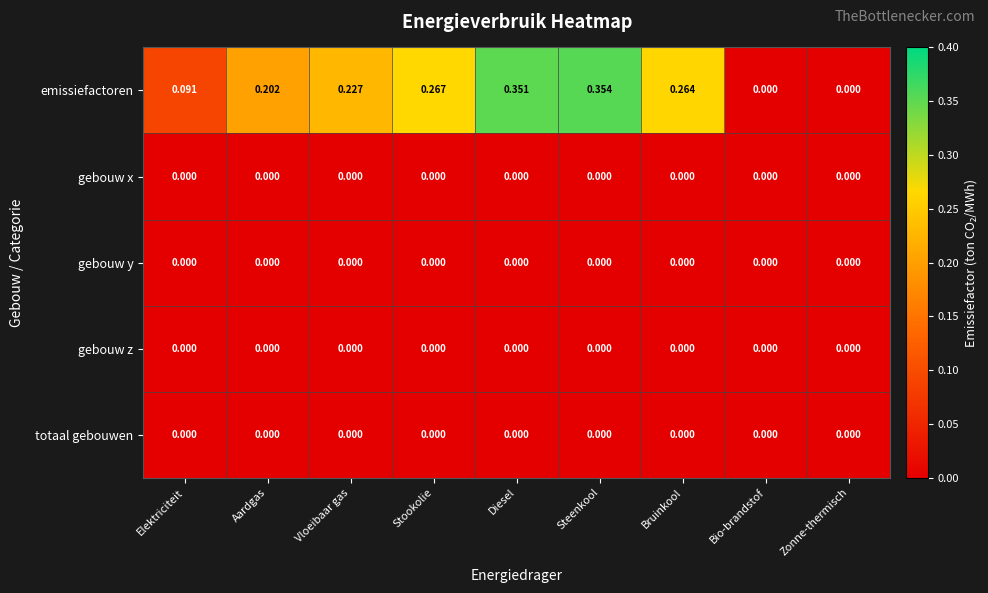

Which series has the largest range (max minus min)?

emissiefactoren